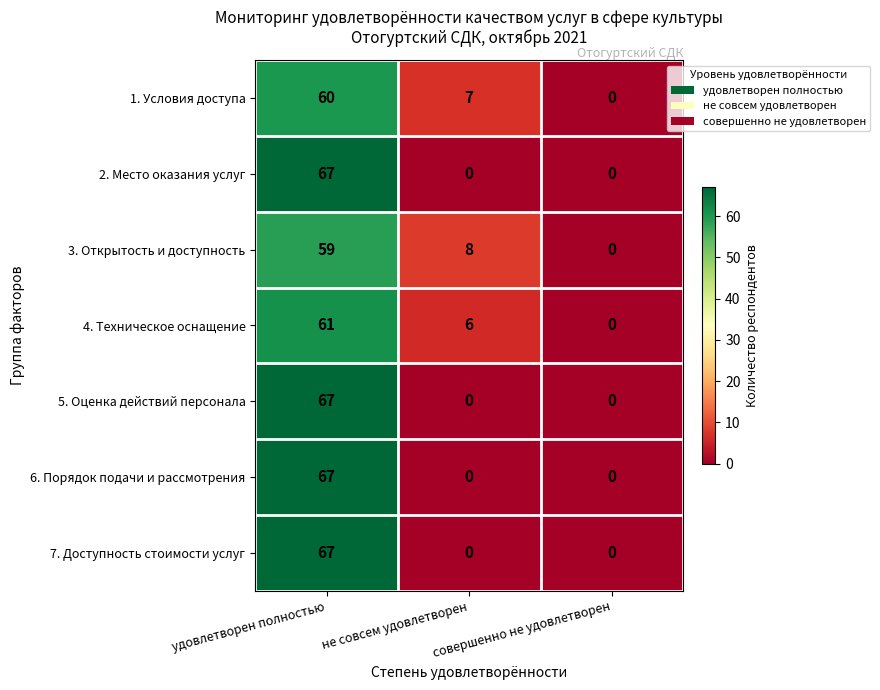

What is the difference between the highest and lowest values at удовлетворен полностью?

8